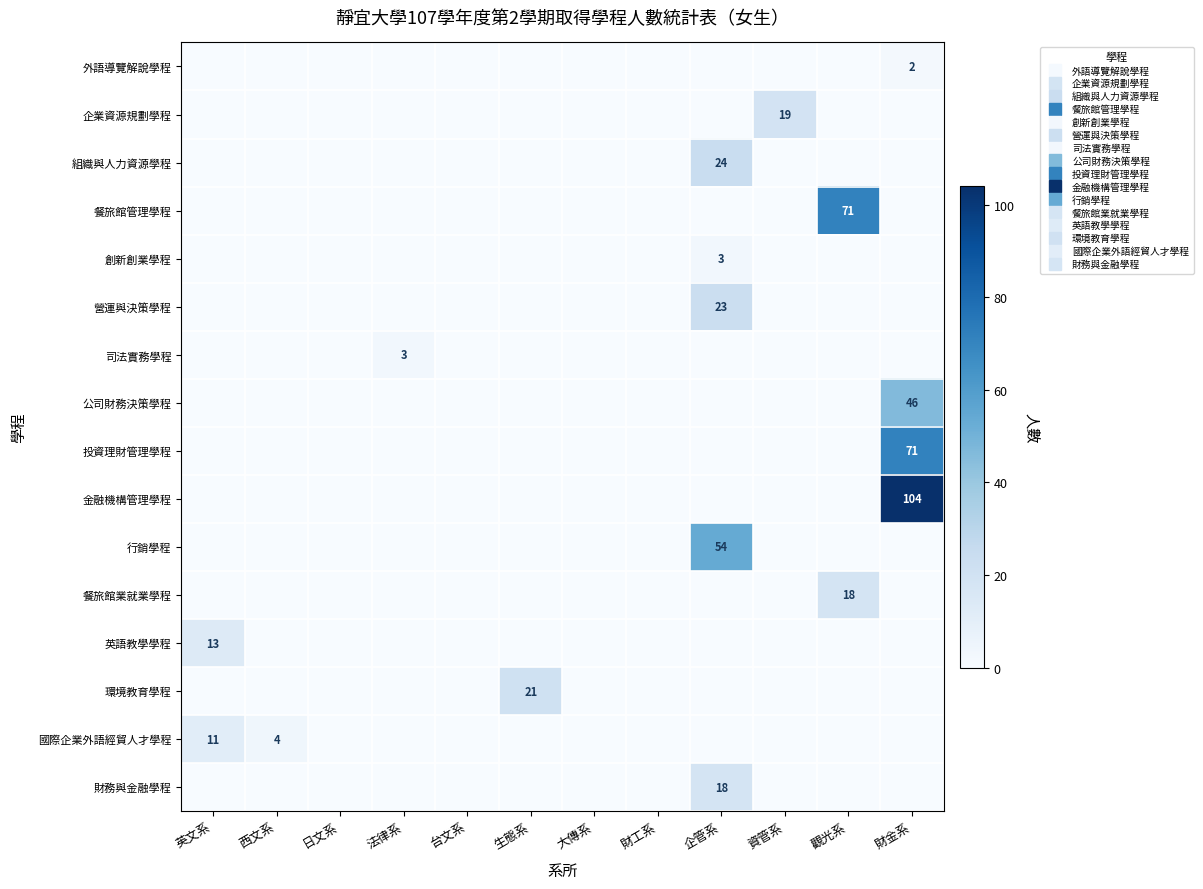

At 大傳系, list the series in order from largest to smallest.

外語導覽解說學程, 企業資源規劃學程, 組織與人力資源學程, 餐旅館管理學程, 創新創業學程, 營運與決策學程, 司法實務學程, 公司財務決策學程, 投資理財管理學程, 金融機構管理學程, 行銷學程, 餐旅館業就業學程, 英語教學學程, 環境教育學程, 國際企業外語經貿人才學程, 財務與金融學程